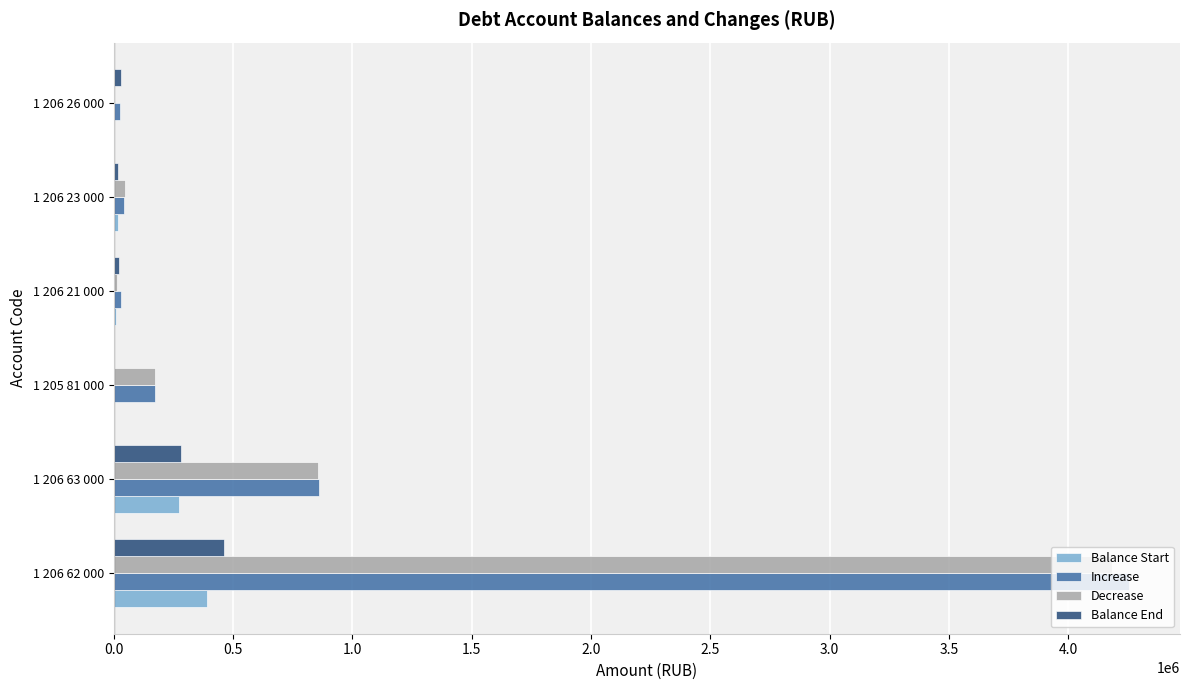

Where is Balance Start nearest to the value 194895?

1 206 63 000